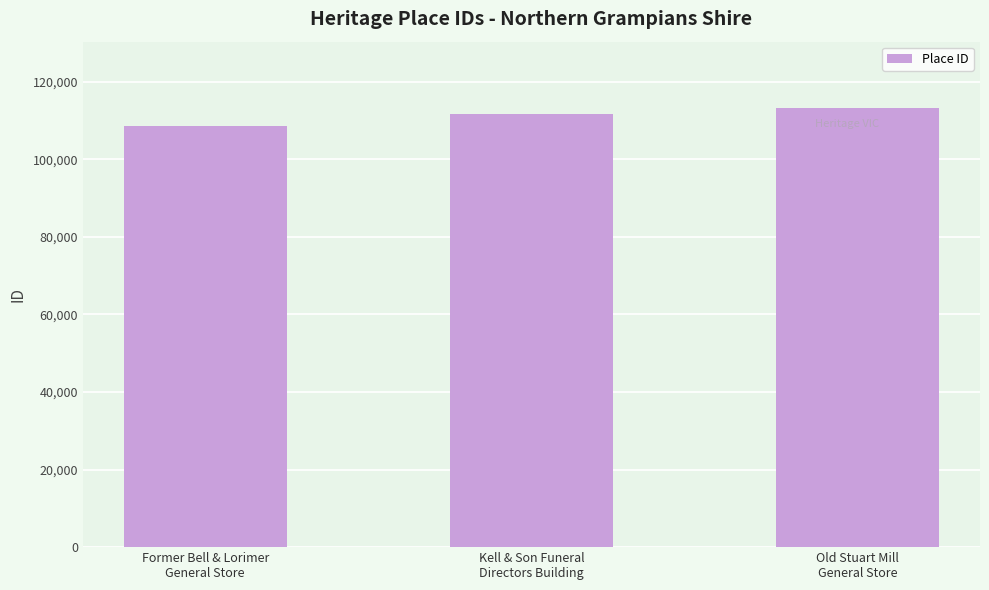

Between Former Bell & Lorimer
General Store and Kell & Son Funeral
Directors Building, which is larger?

Kell & Son Funeral
Directors Building